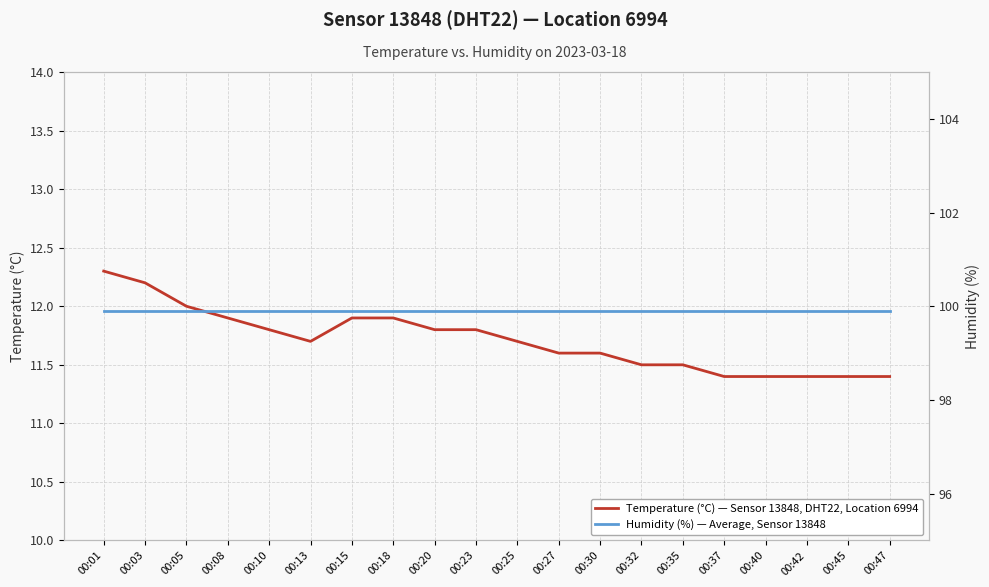

What is the total value across all series at 00:27?

111.5